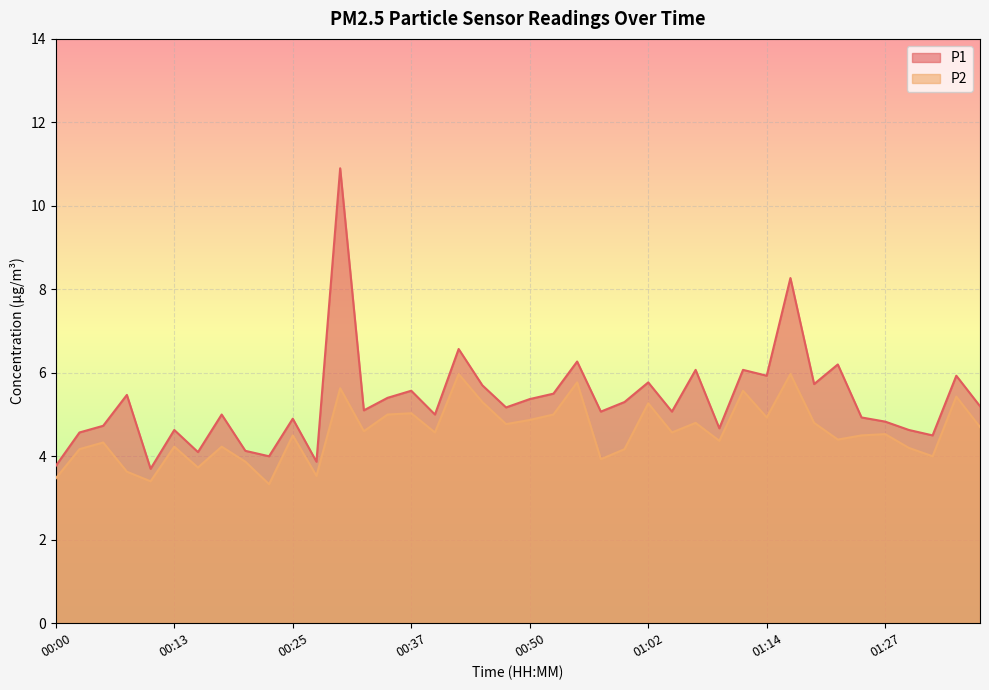

The P2 series shows 5.3 at 00:20. True or false?

False